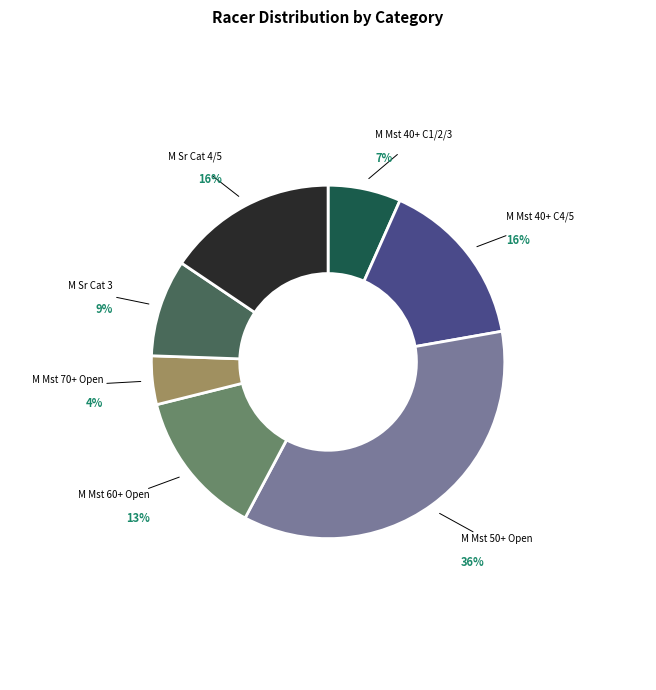

Is there any slice that represents more than half of the pie?

No